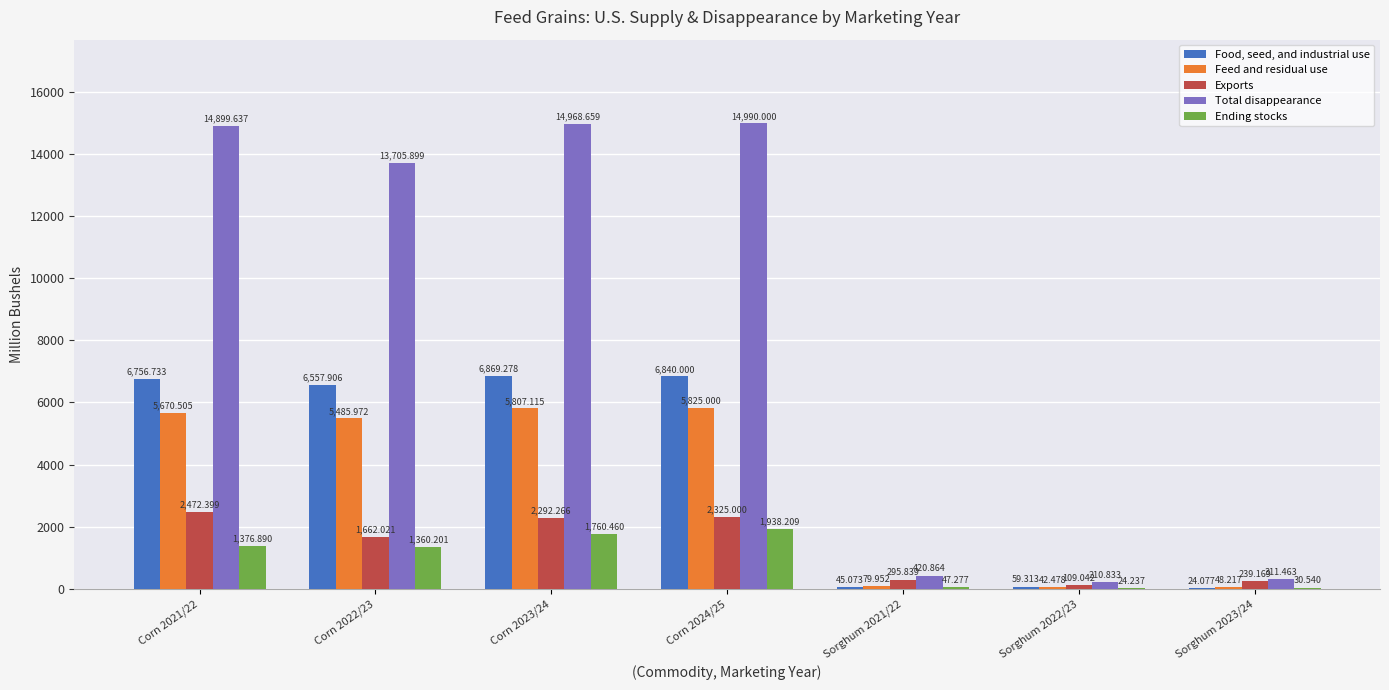

Between Corn 2024/25 and Sorghum 2023/24, which series saw the biggest shift?

Total disappearance